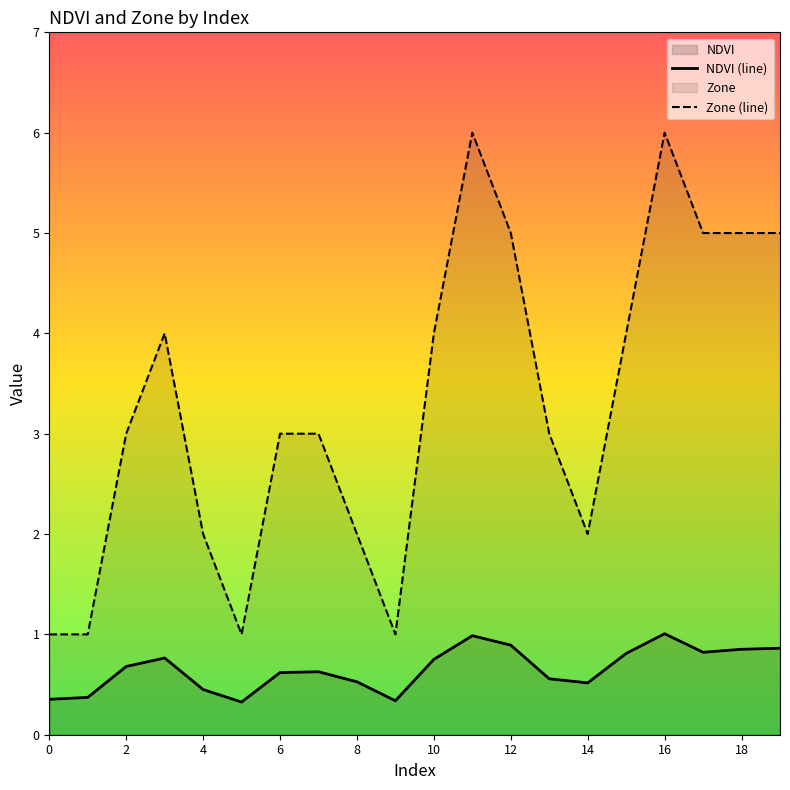

What is the sum of the Zone (line) values at 8 and 4?

4.0